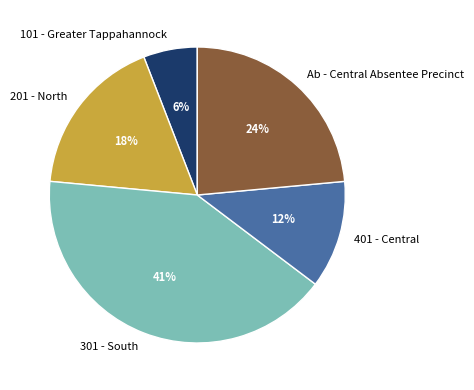

To the nearest percent, what is the average slice percentage?

20%